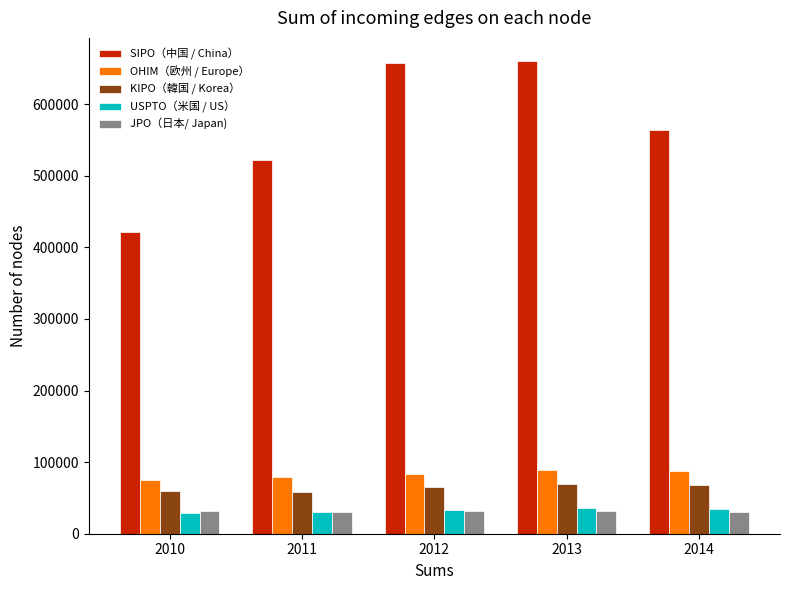

What is the difference between the highest and lowest values at 2013?

628438